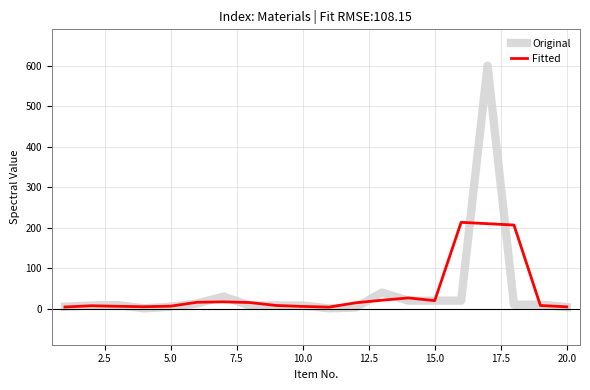

Rank the series by their maximum value, from highest to lowest.

Original, Fitted